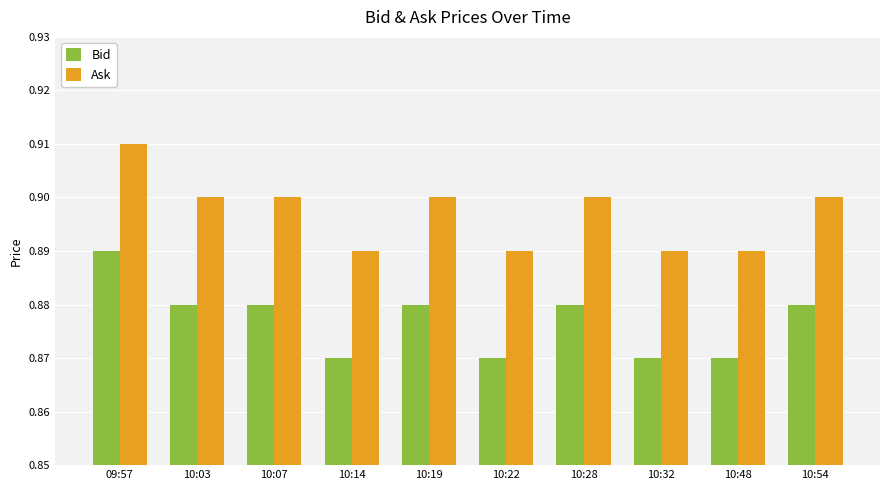

Which category has the highest value across all series?

09:57